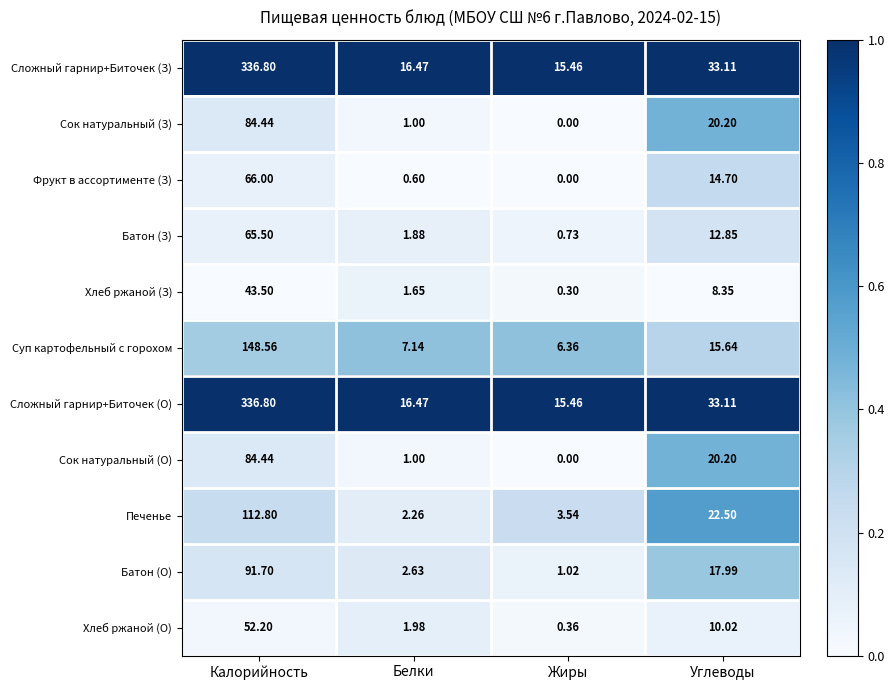

At which category is the sum across all series the highest?

Калорийность